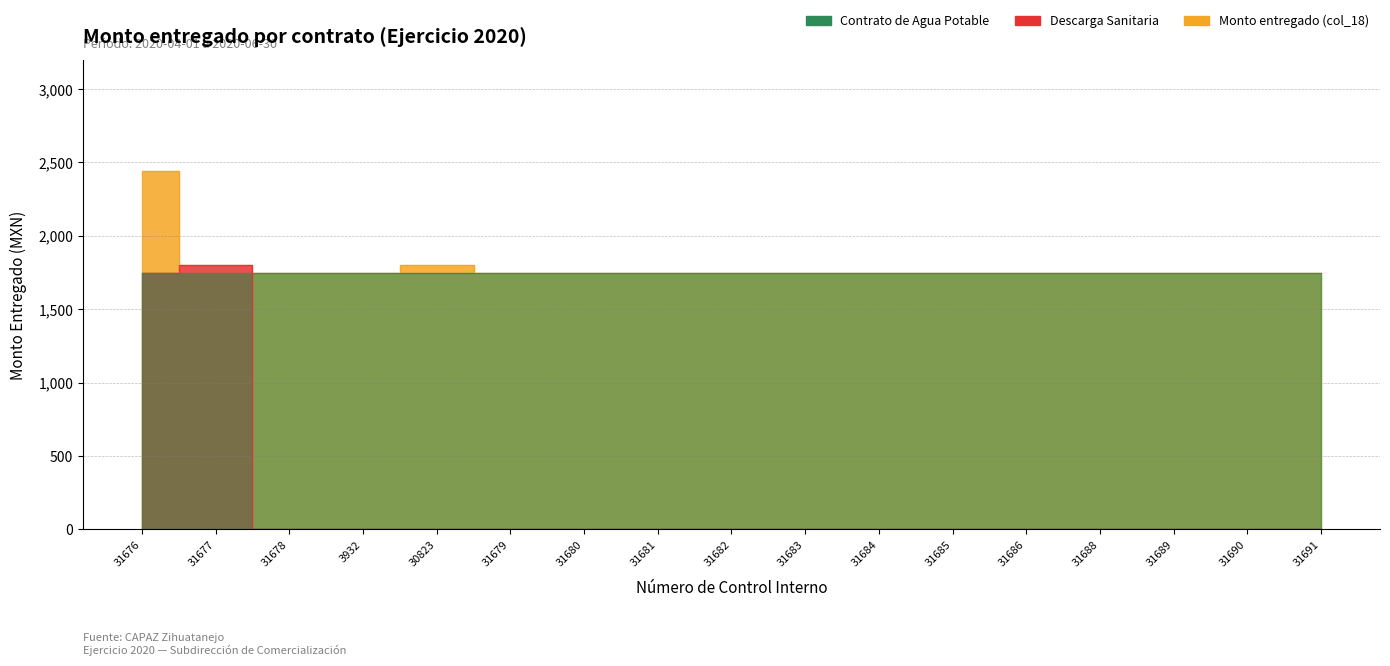

What is the label of the 13th point from the left?

31686